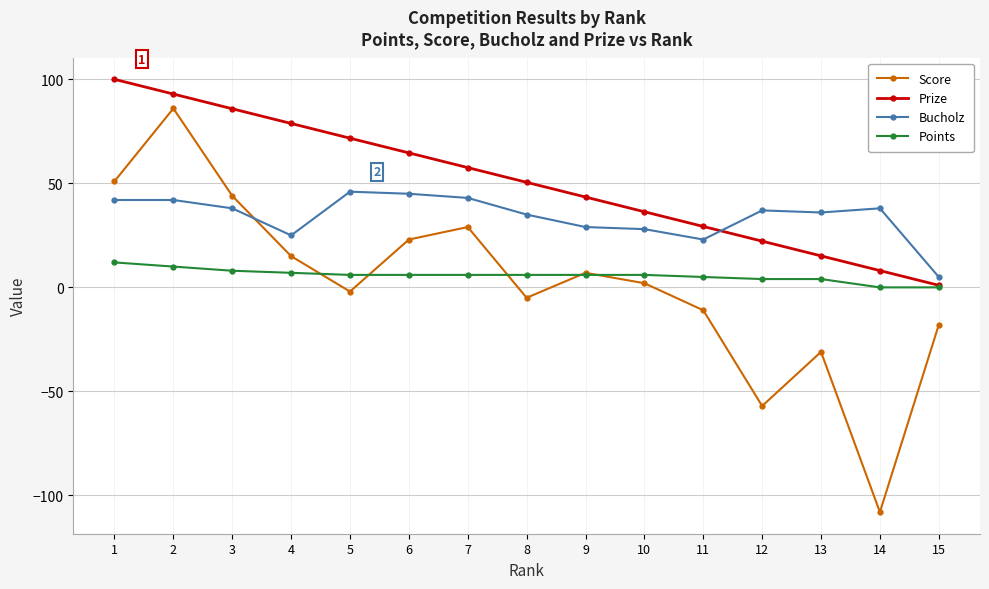

What is the difference between the highest and lowest values at 14?

146.0